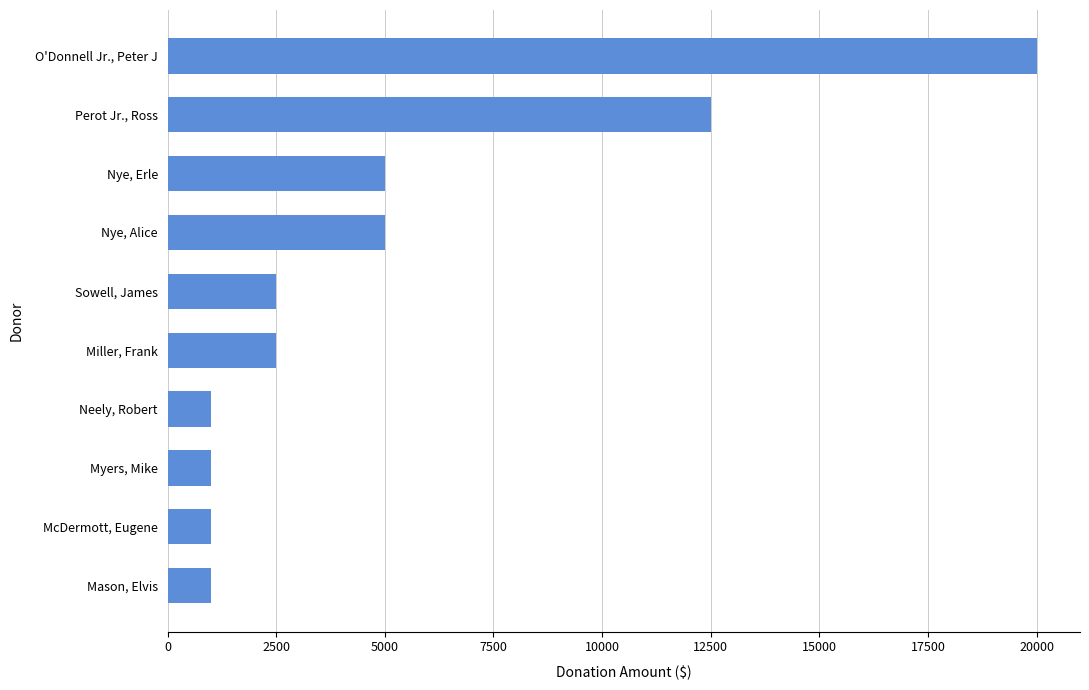

What is the maximum value shown in the chart?

20000